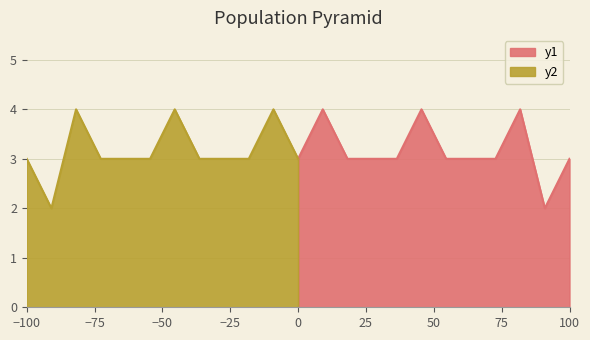

What is the maximum value for y1?

4